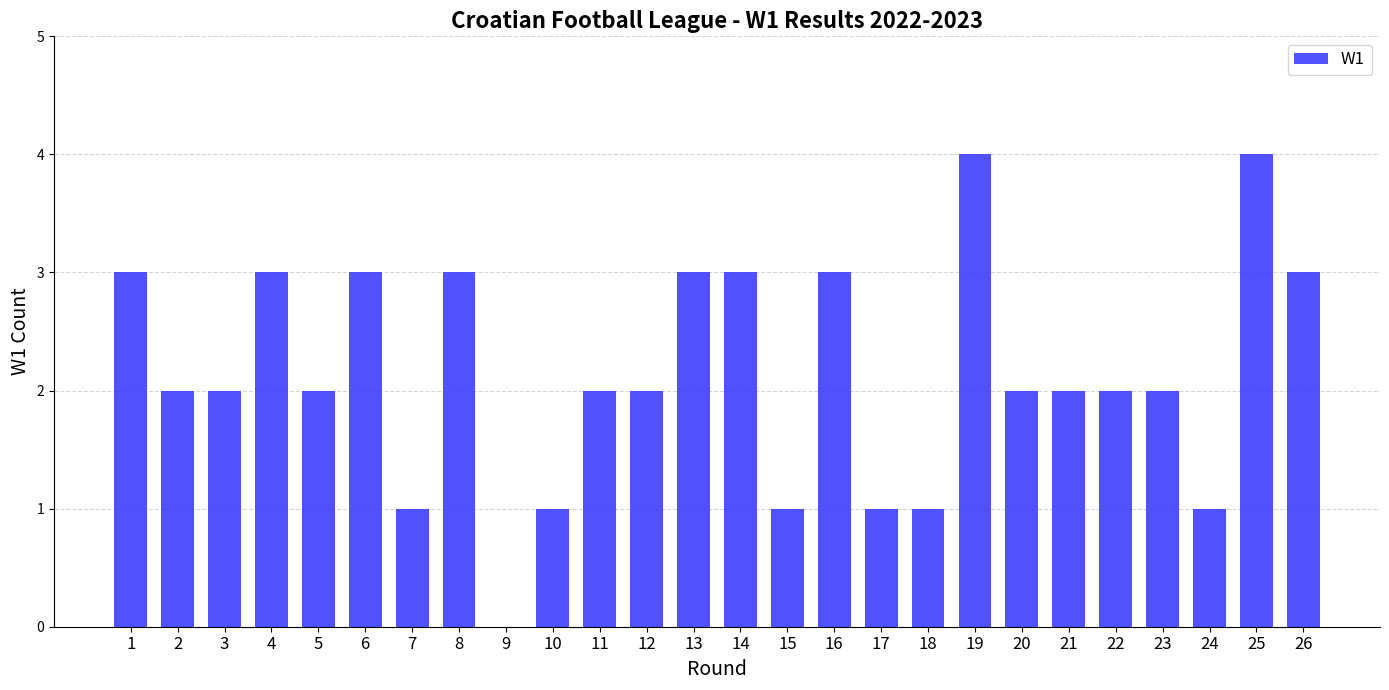

What is the approximate value at 18?

1